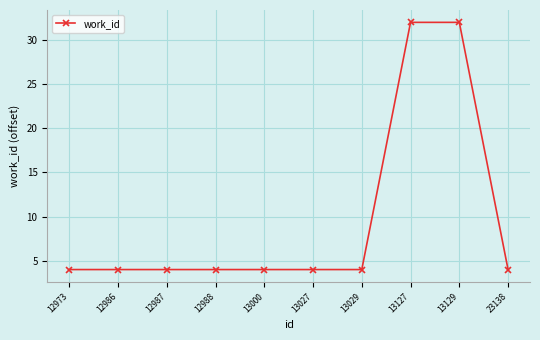

What is the sum of all values?

96